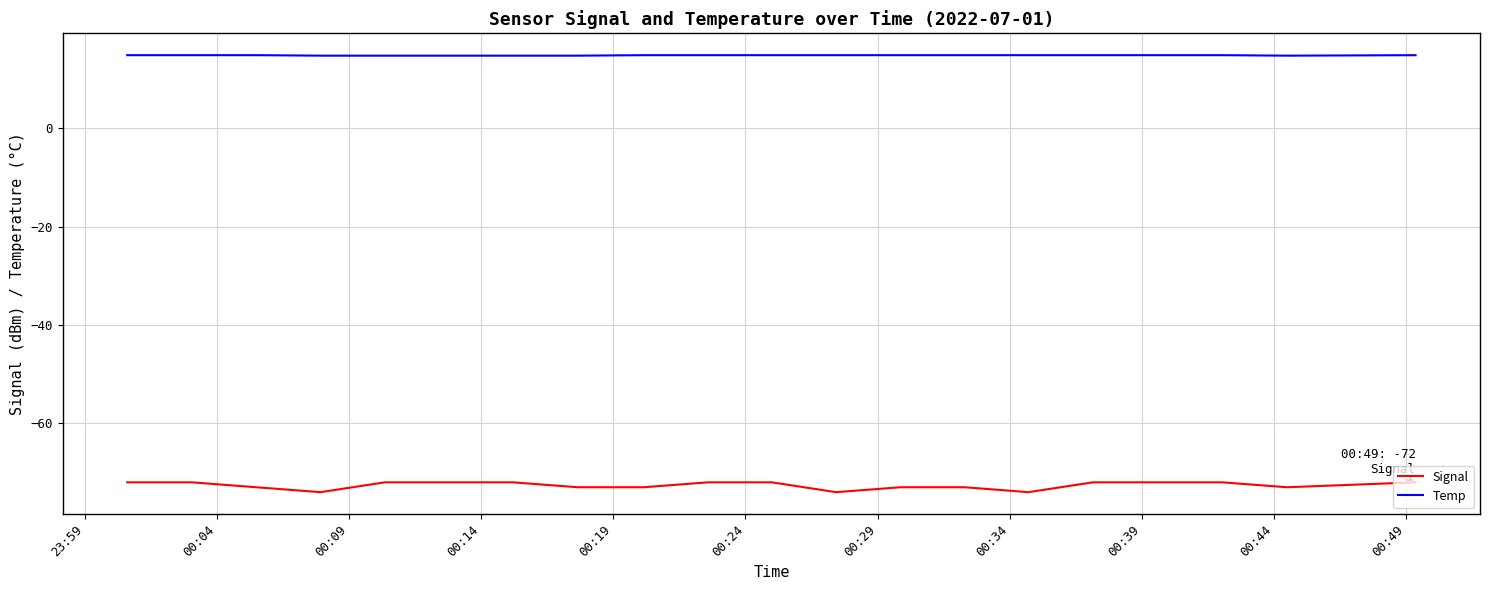

What is the difference between the second highest and minimum values in the Temp series?

0.1